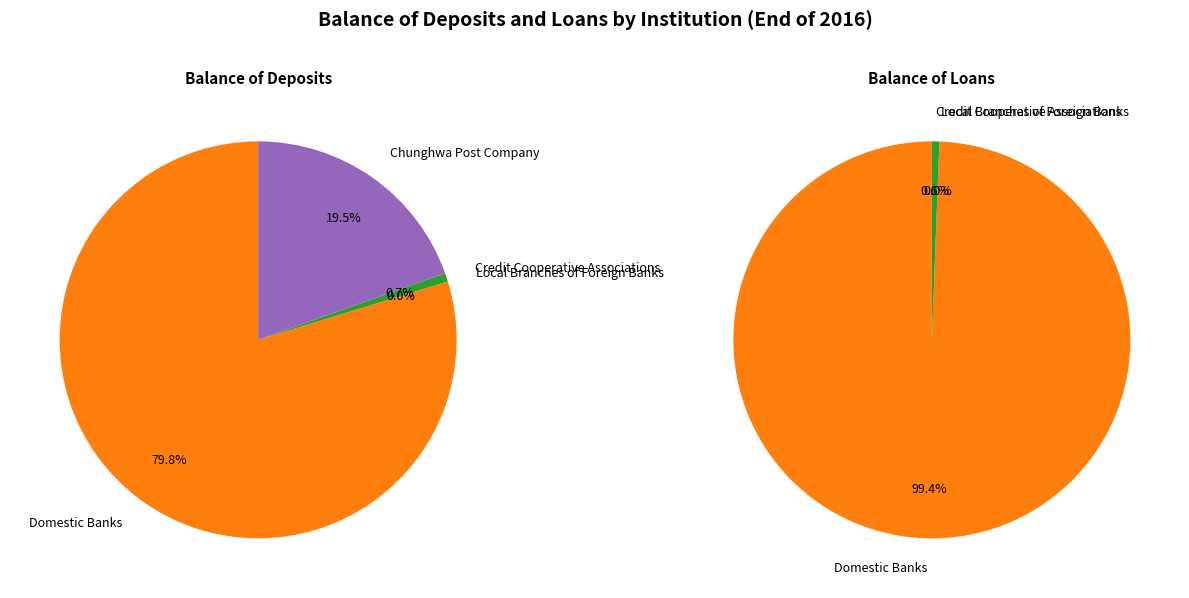

Which has a higher value, 0 or 2?

2